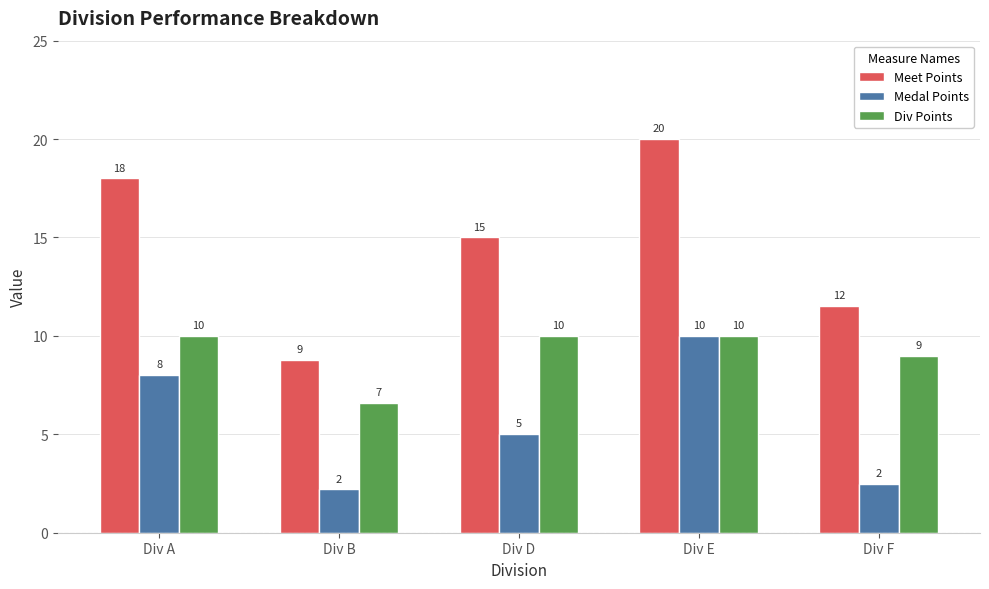

What is the difference between the Meet Points values at Div D and Div E?

5.0